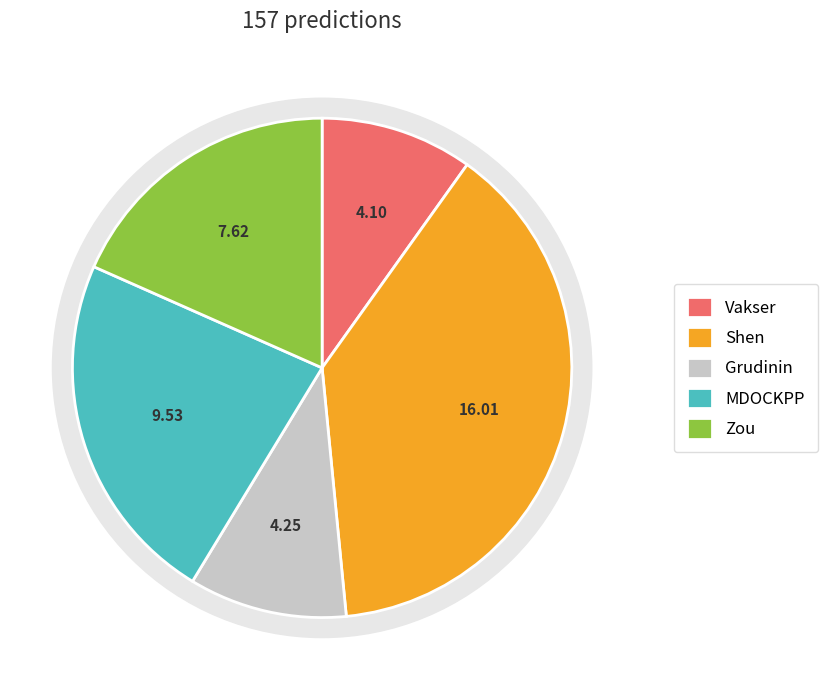

To the nearest percent, what is the combined percentage of Vakser and Zou?

28%